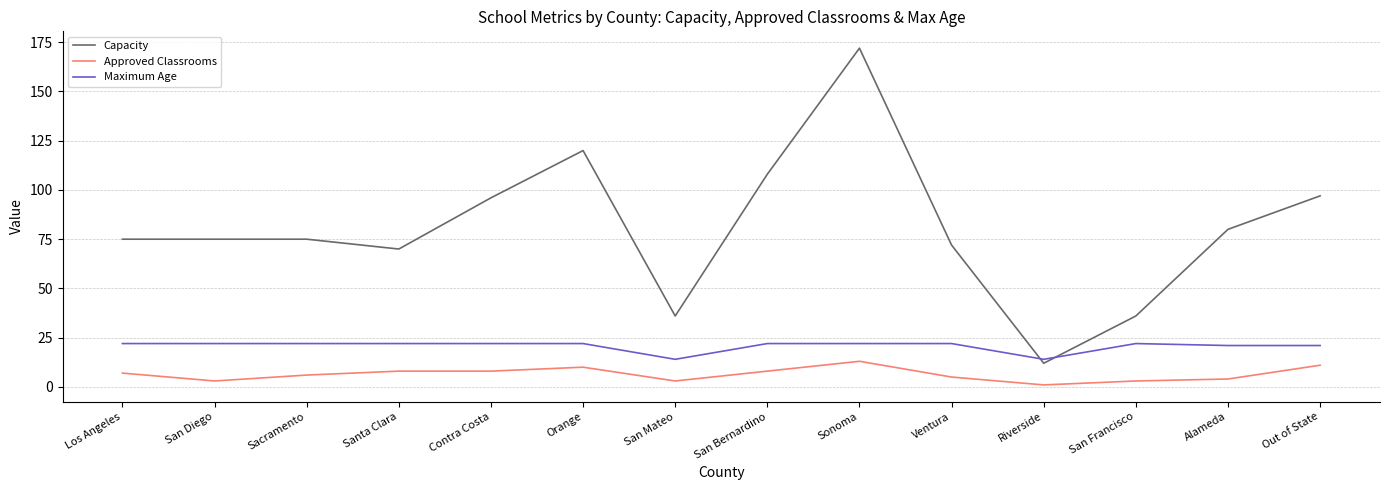

True or false: Approved Classrooms and Maximum Age cross at least once.

False